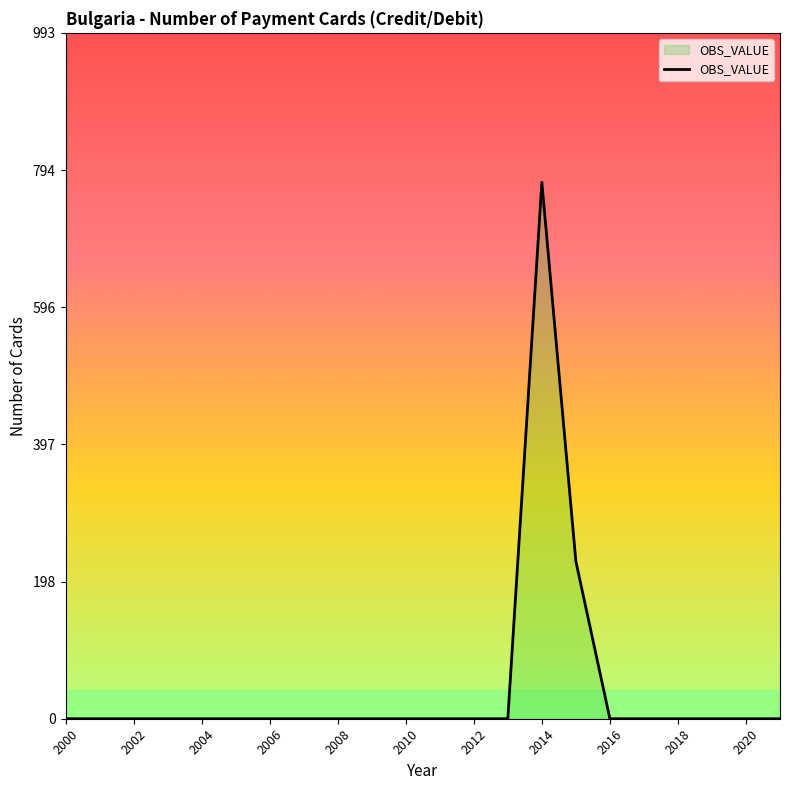

What is the greatest value displayed?

777